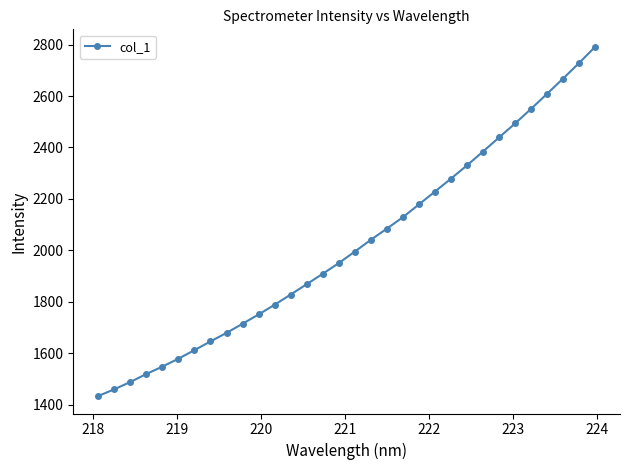

How many values are below 1994?

16